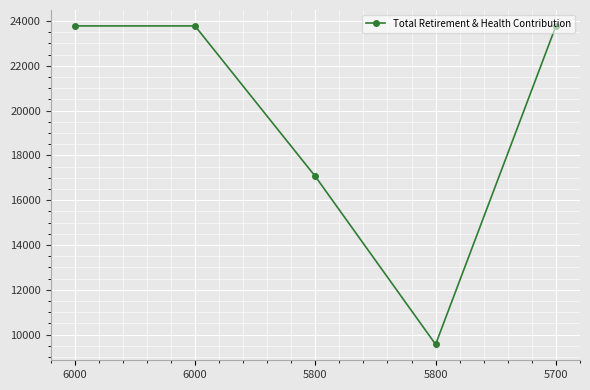

The chart shows a value of 17064 at 5800. True or false?

True